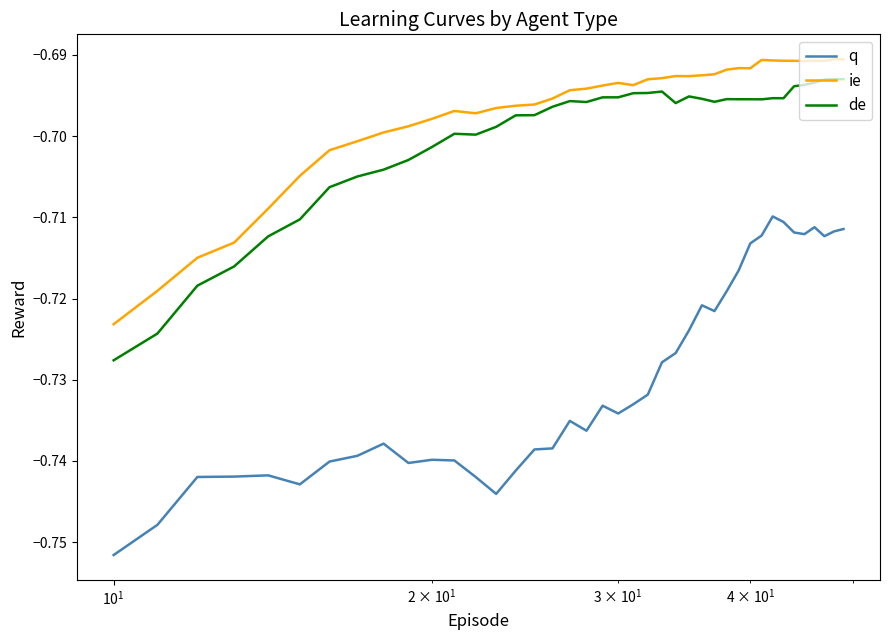

Which series has the largest range (max minus min)?

q